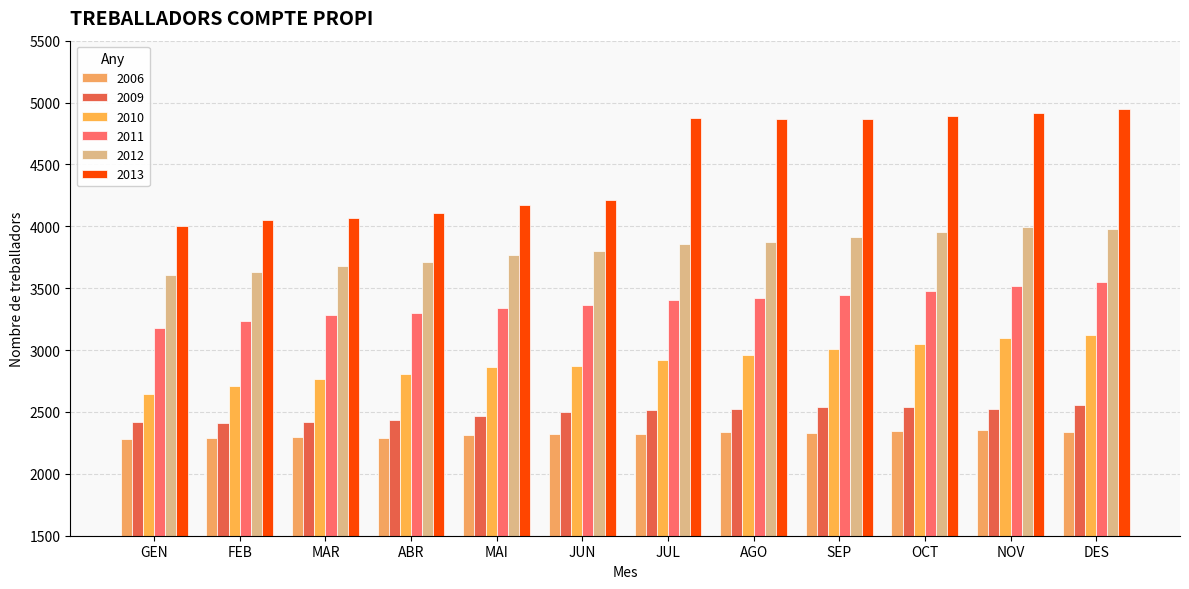

How many data points in 2011 are less than 3405?

6